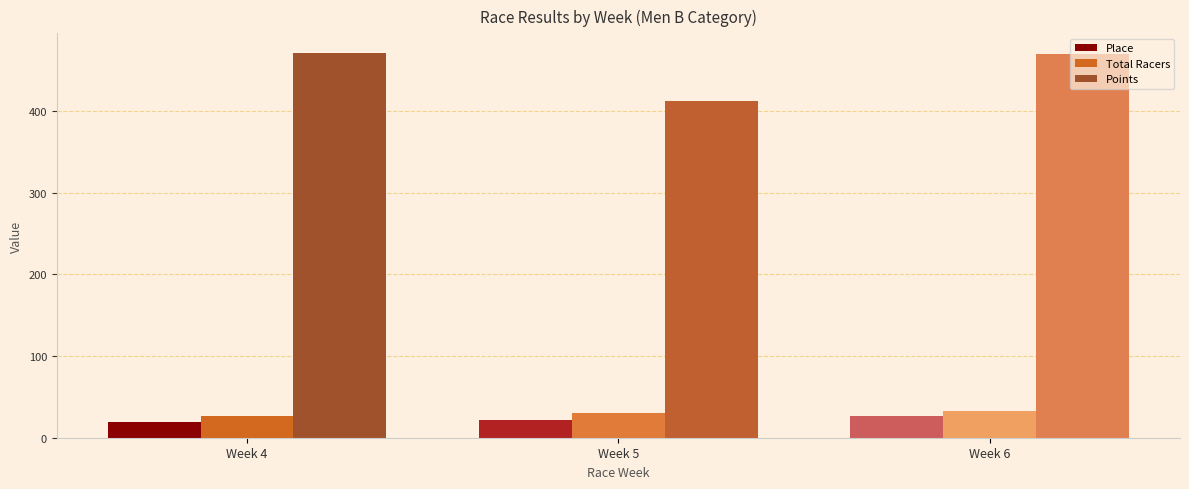

How many values in the Total Racers series are below 30?

1